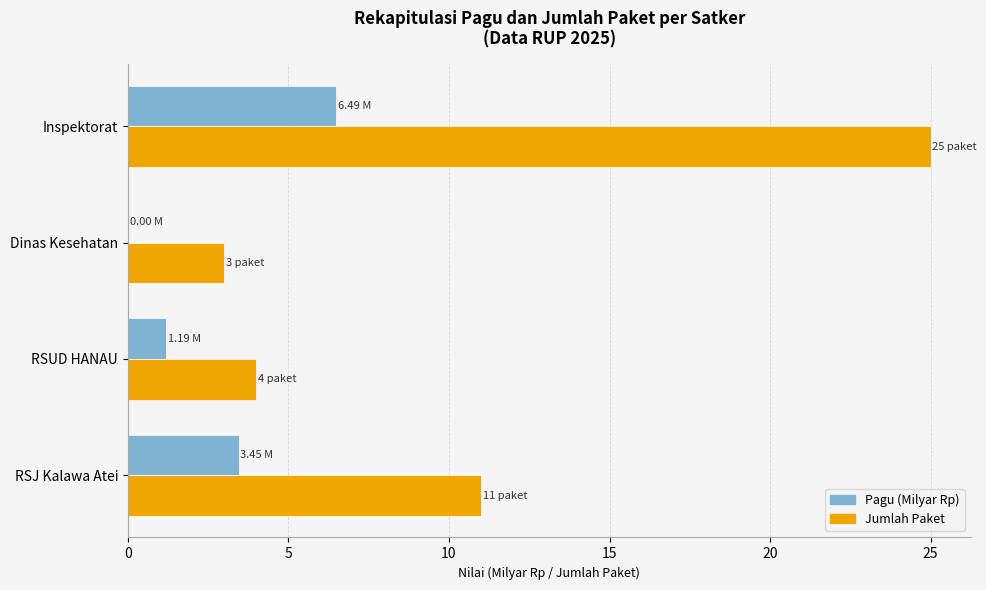

Which category has the highest value across all series?

Inspektorat